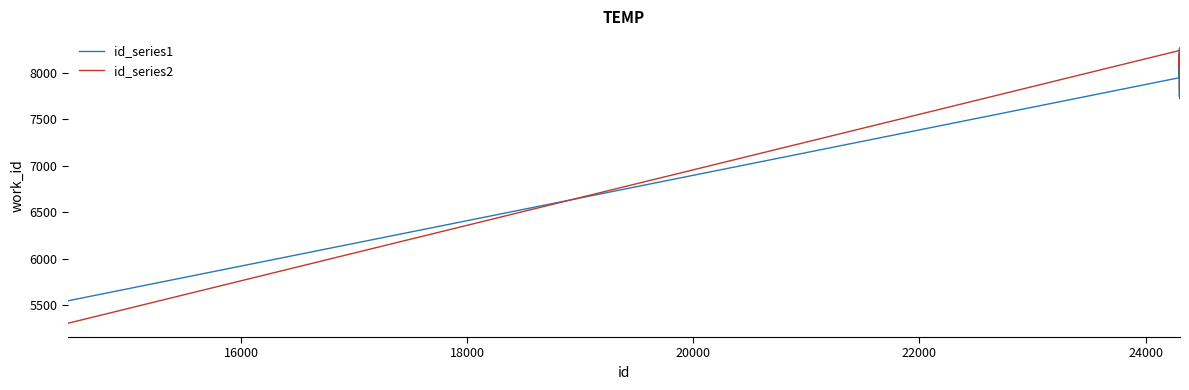

Which series has the largest range (max minus min)?

id_series2